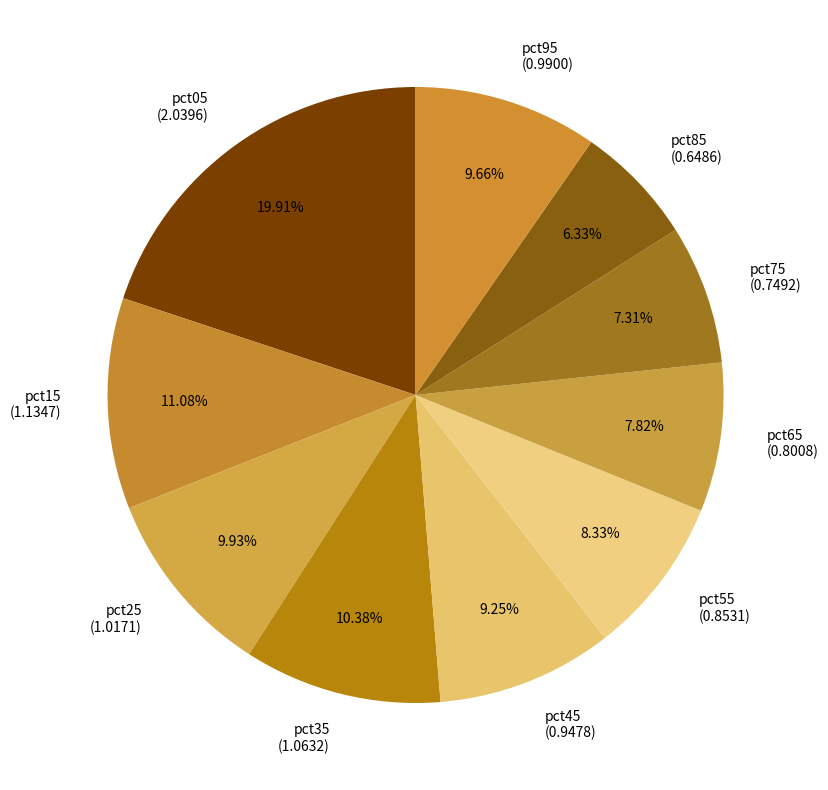

Is pct15 the majority of the pie?

No